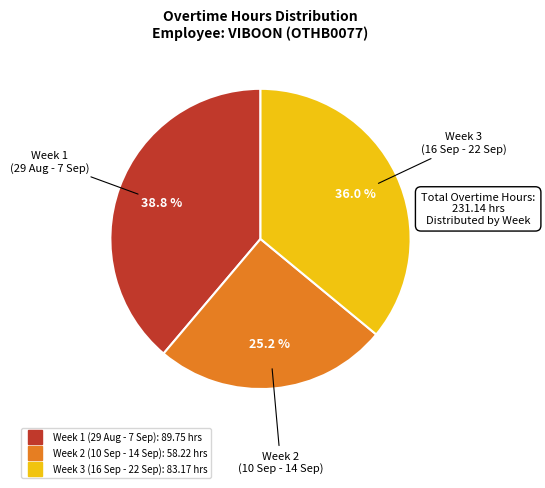

To the nearest percent, what is the average slice percentage?

33%